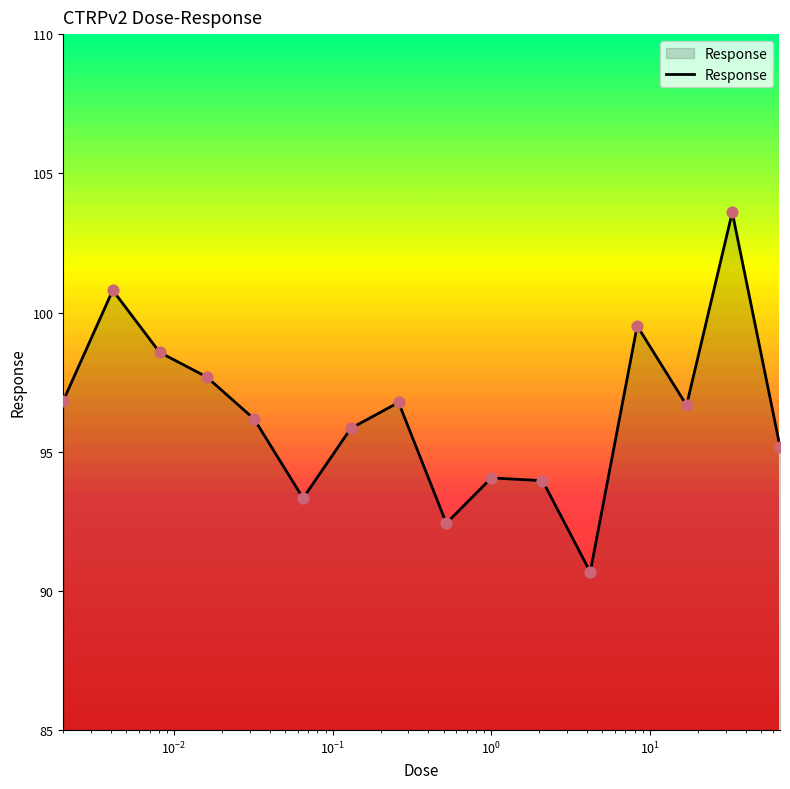

What is the difference between the maximum and minimum values?

12.9